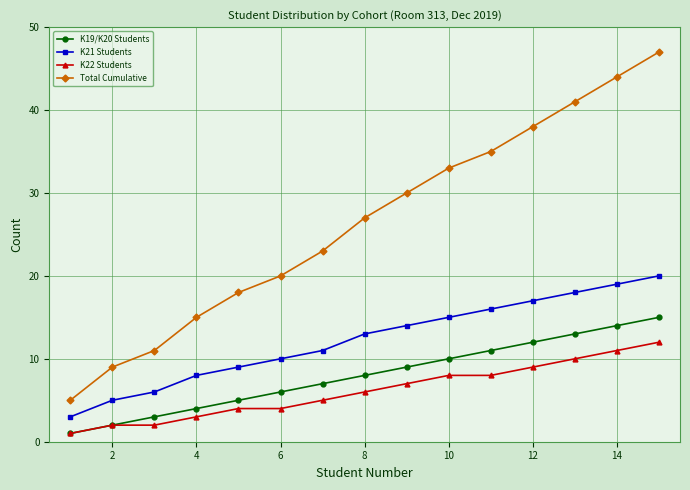

What are all the series names shown in the legend?

K19/K20 Students, K21 Students, K22 Students, Total Cumulative